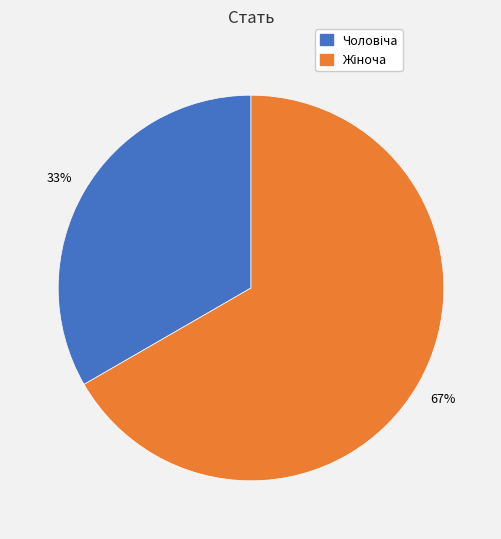

To the nearest percent, what is the average slice percentage?

50%